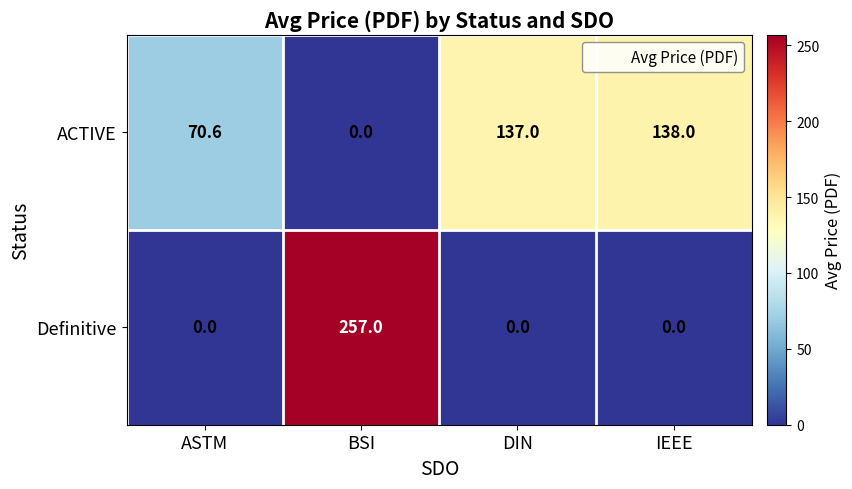

True or false: ACTIVE has a value of 138.0 at IEEE.

True